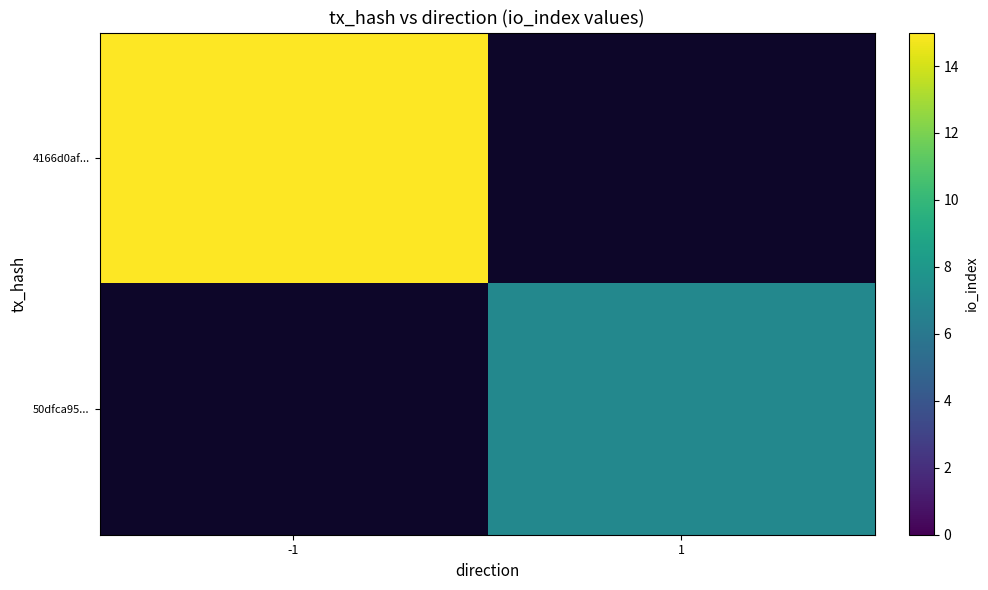

True or false: 50dfca95... has a value of 7.0 at 1.

True